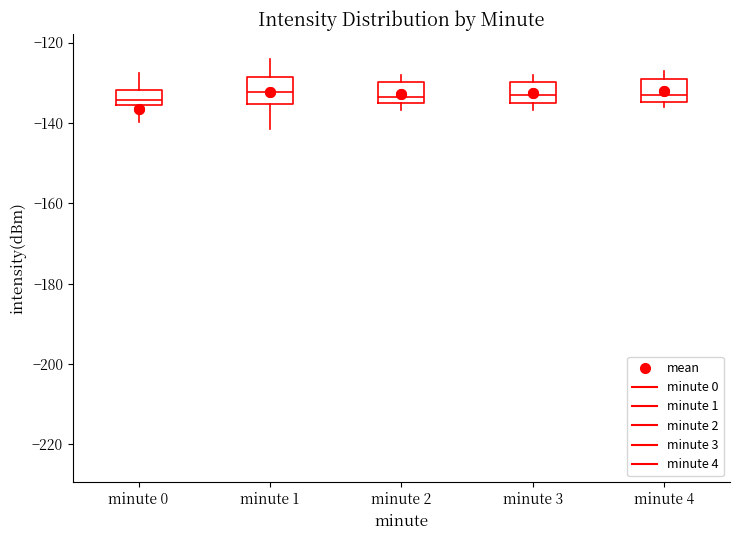

Reading left to right, read every box against the y-axis: the position of its median line, the range the box covers, and the ends of its whiskers. The values are not printed on the chart, so give them approximately, as read against the axis.

minute 0: median -134, box -136 to -132, whiskers -140 to -128
minute 1: median -132, box -136 to -128, whiskers -142 to -124
minute 2: median -134 (just above the box's lower edge), box -134 to -130, whiskers -136 to -128
minute 3: median -134 (inside the box), box -134 to -130, whiskers -136 to -128
minute 4: median -132, box -134 to -128, whiskers -136 to -126